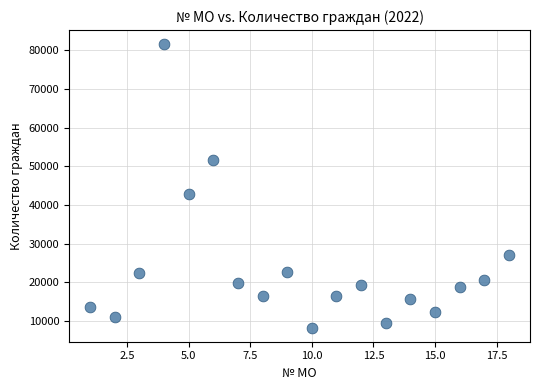

What Y value in the scatter plot is closest to 44922?

42909